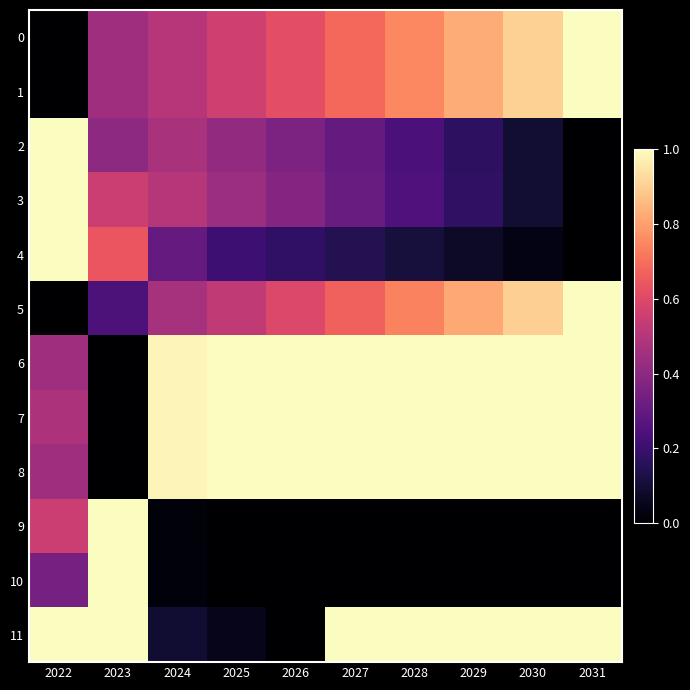

Count the number of data series in this chart.

12